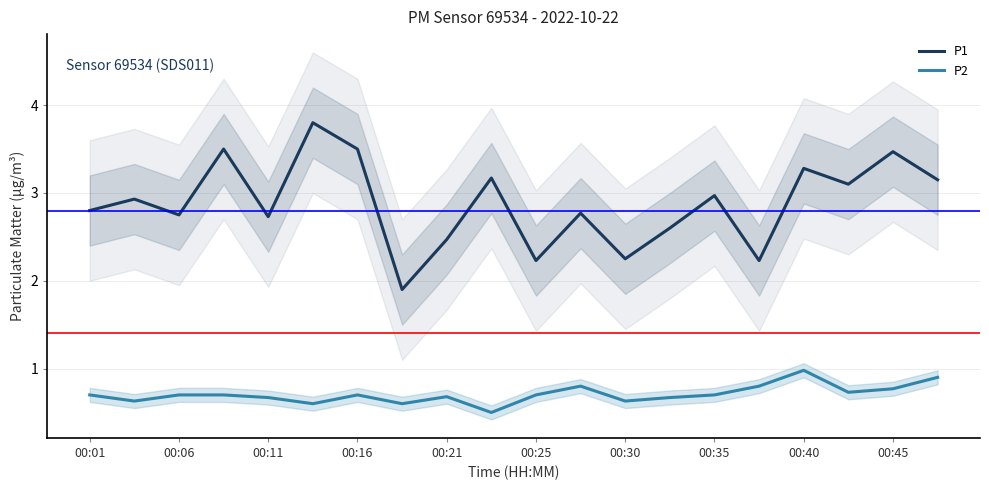

What are all the series names shown in the legend?

P1, P2